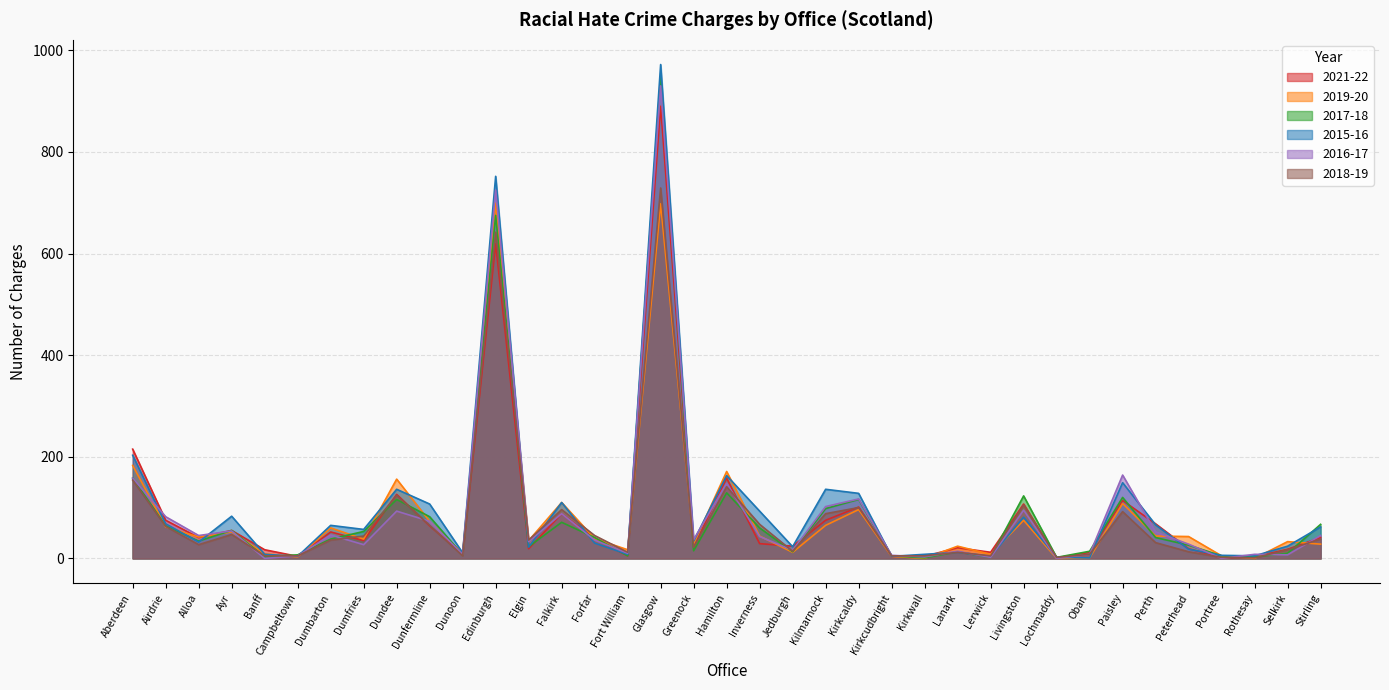

What is the approximate value of 2017-18 at Dumfries, to the nearest 10?

50